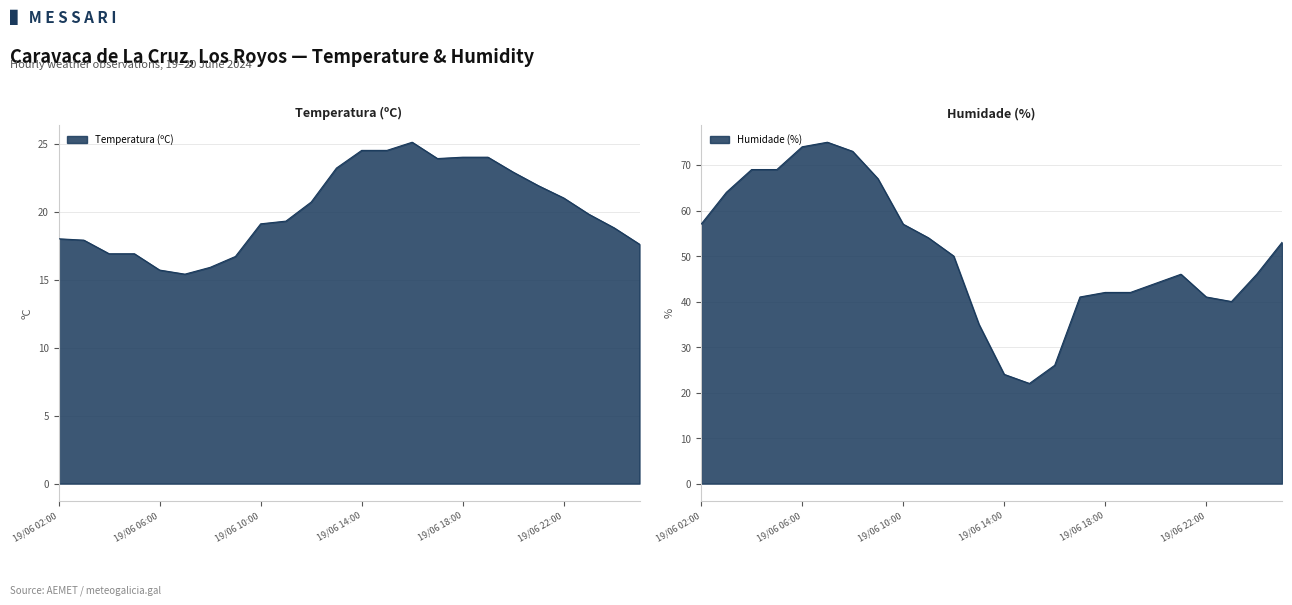

After their last crossing, which series has the higher values: Humidade (%) or Temperatura (ºC)?

Humidade (%)